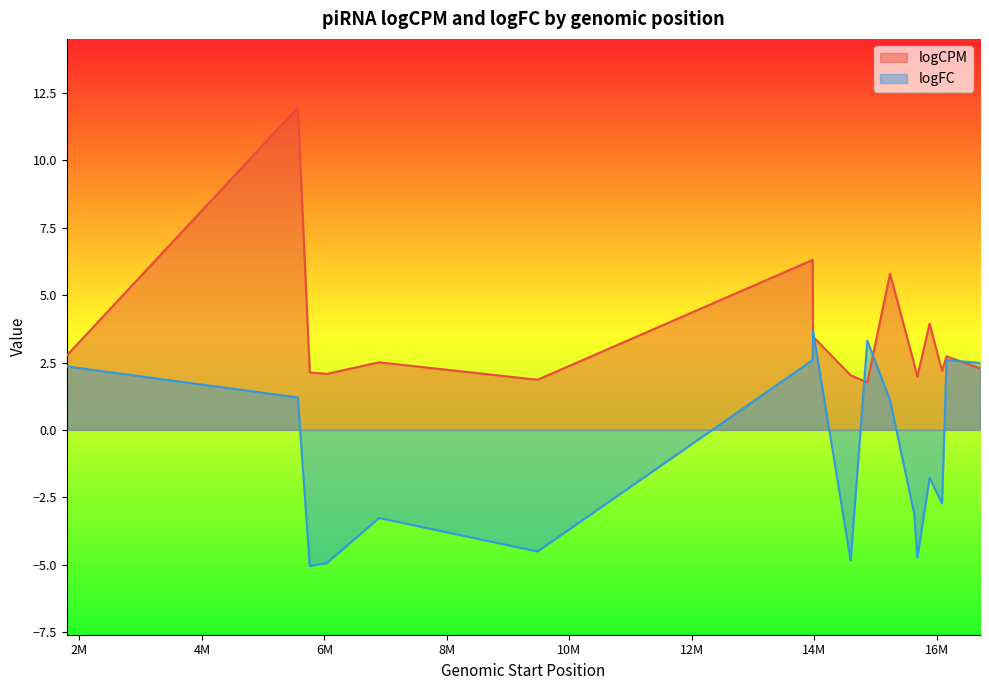

The logCPM series shows 8.4 at 21ur-1080. True or false?

False